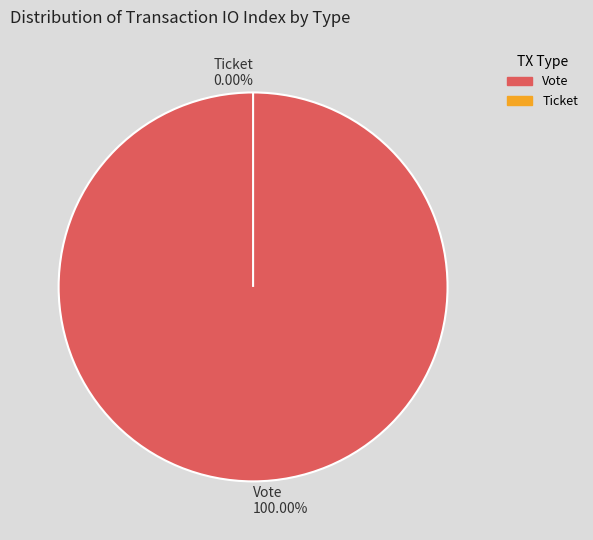

What is the smallest slice in the pie chart?

Ticket